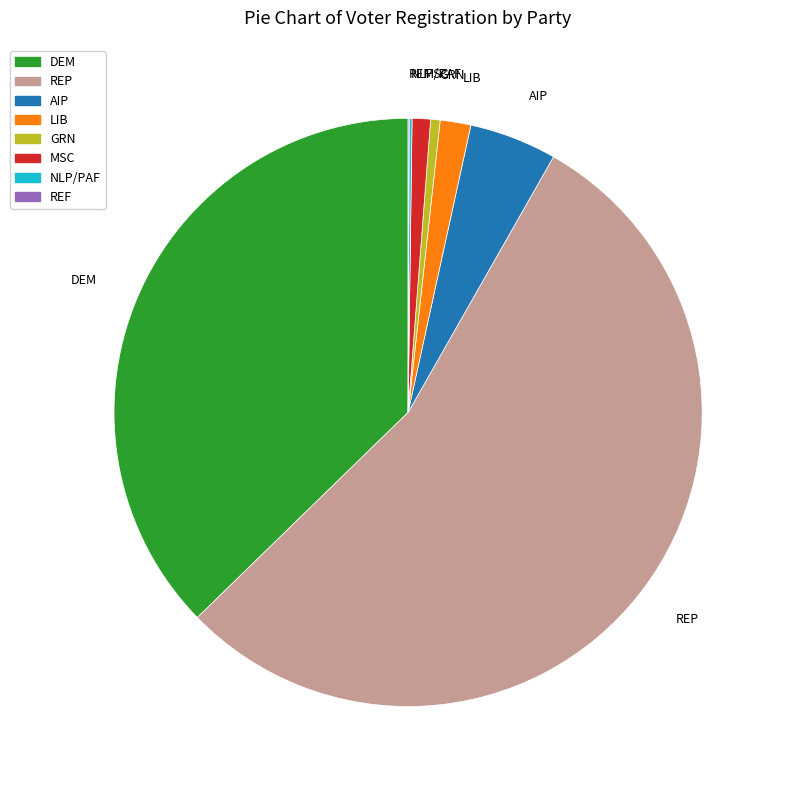

Which category has the biggest portion of the pie?

REP